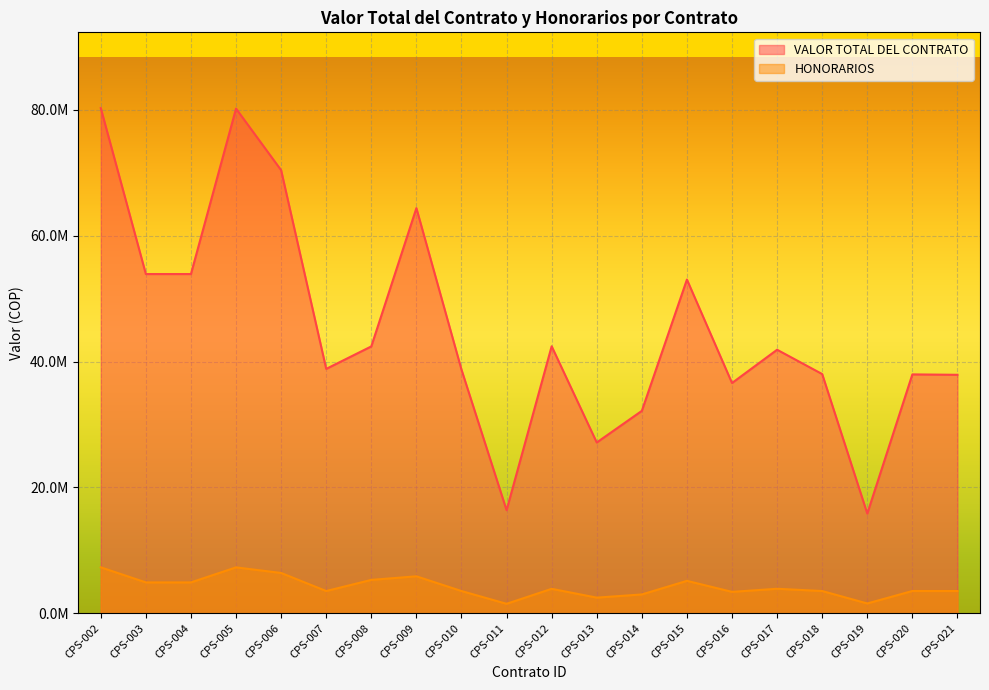

At which label does VALOR TOTAL DEL CONTRATO first exceed 41871567?

CPS-002